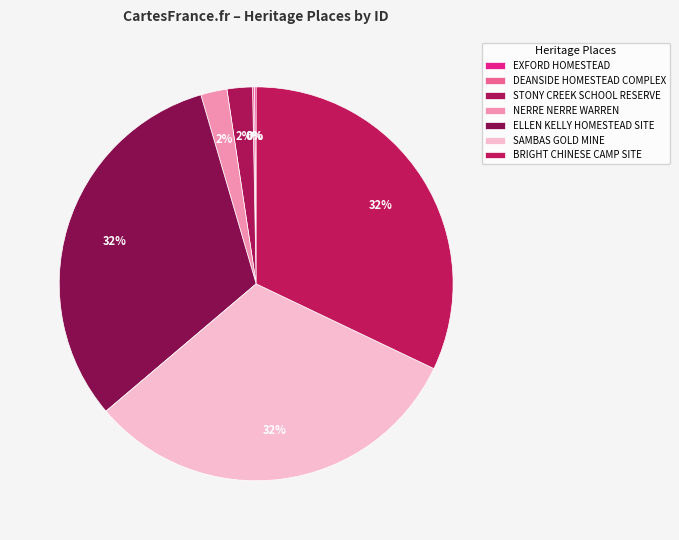

What percentage is the BRIGHT CHINESE CAMP SITE slice, to the nearest percent?

32%